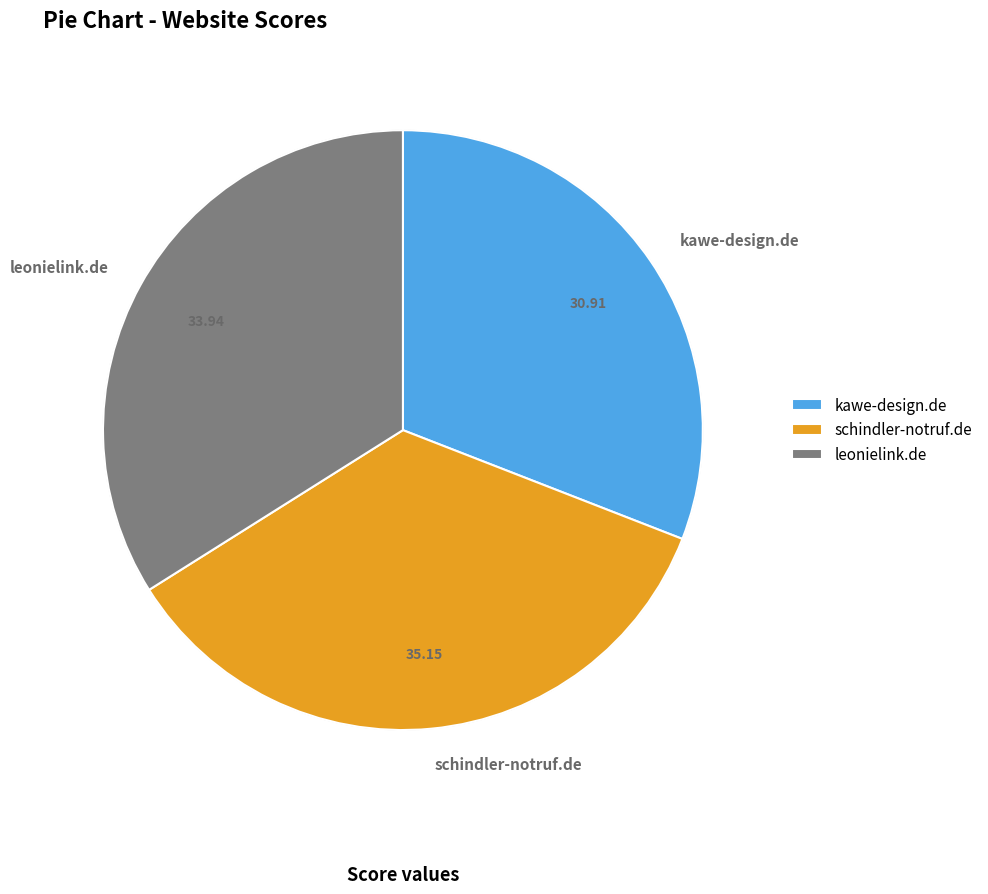

How many segments does this pie chart have?

3